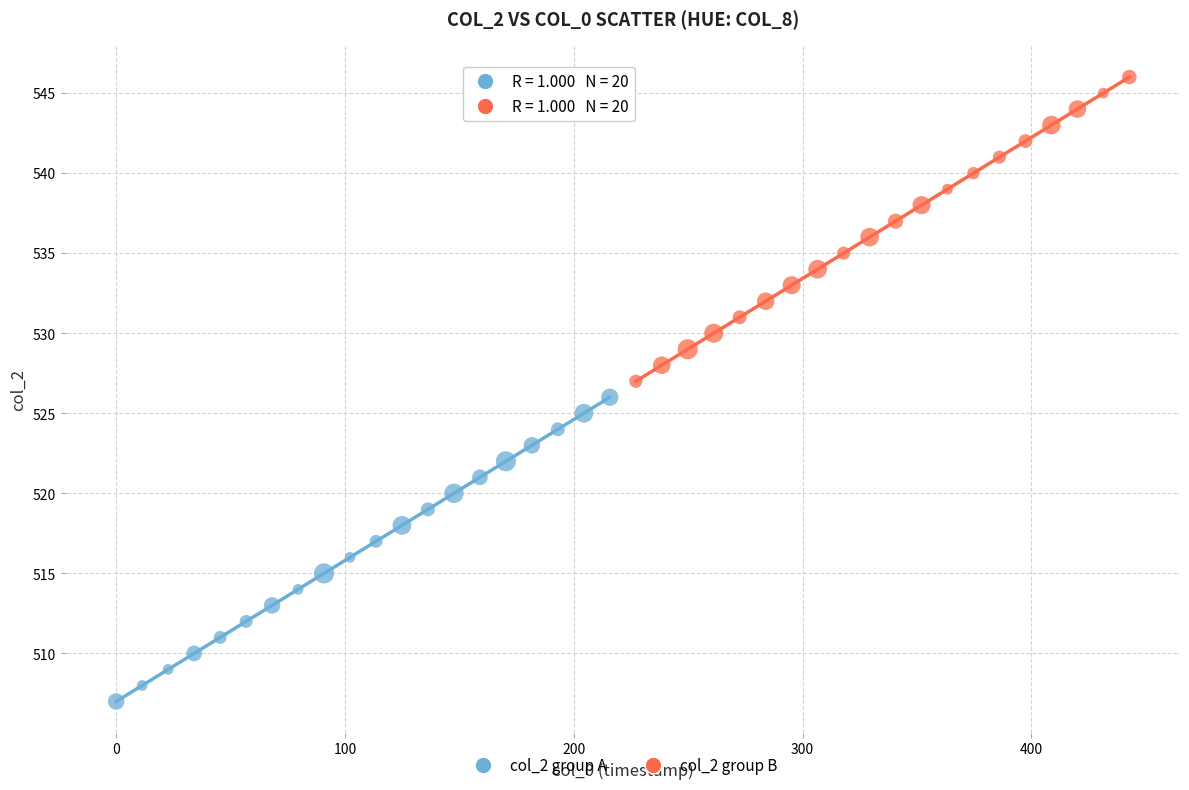

Which series contains the highest Y value?

col_2 group B